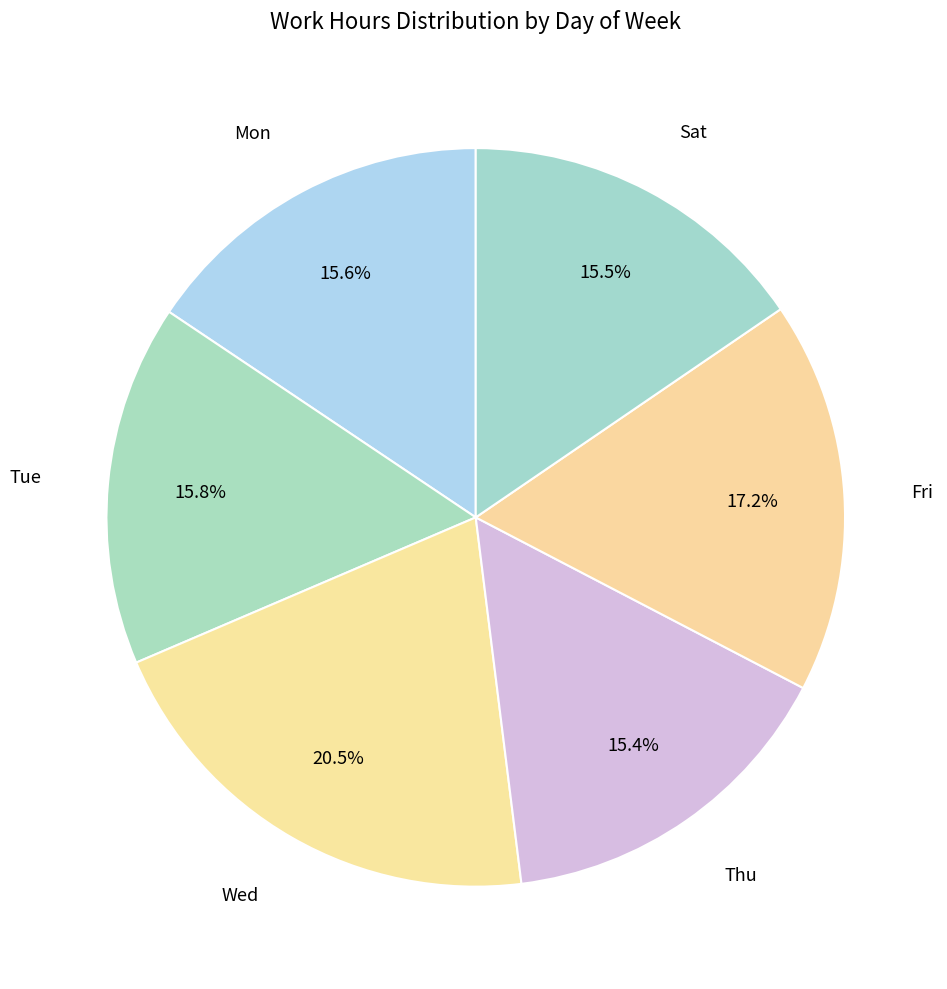

How many segments does this pie chart have?

6